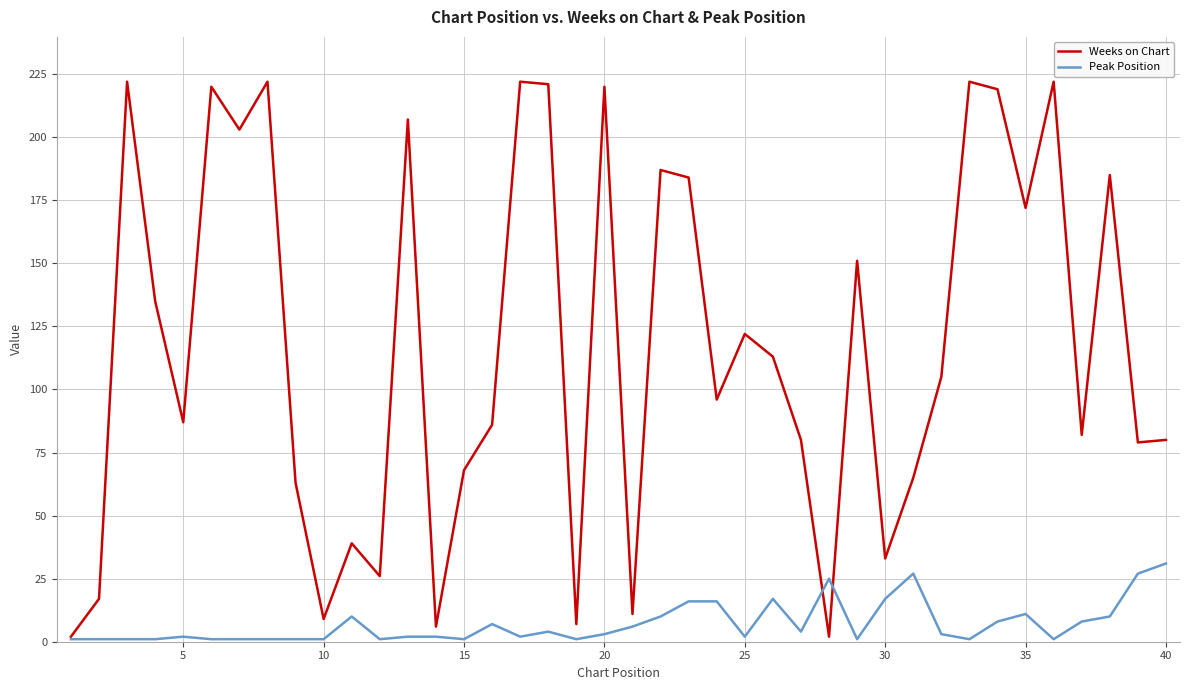

What is the difference between the maximum and minimum values in the Peak Position series?

30